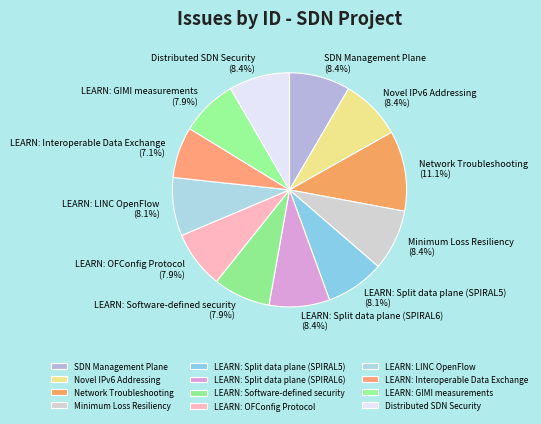

Does any single category account for the majority?

No